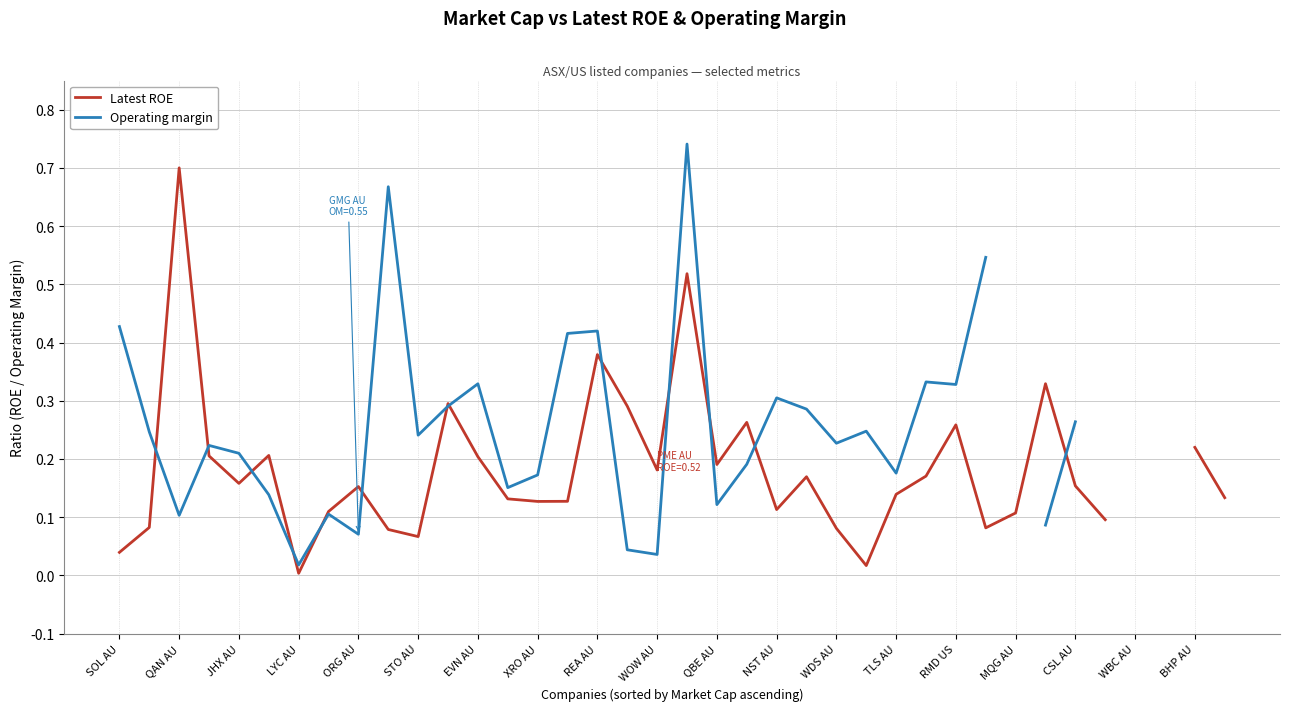

Which series ends up on top after the final intersection of Operating margin and Latest ROE?

Operating margin